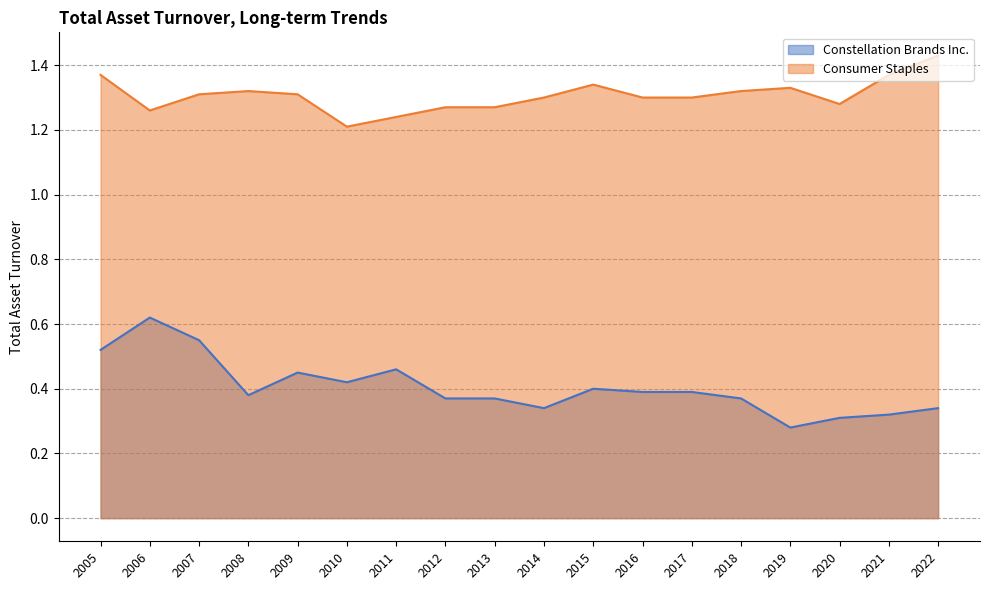

True or false: Constellation Brands Inc. and Consumer Staples intersect in this chart.

False